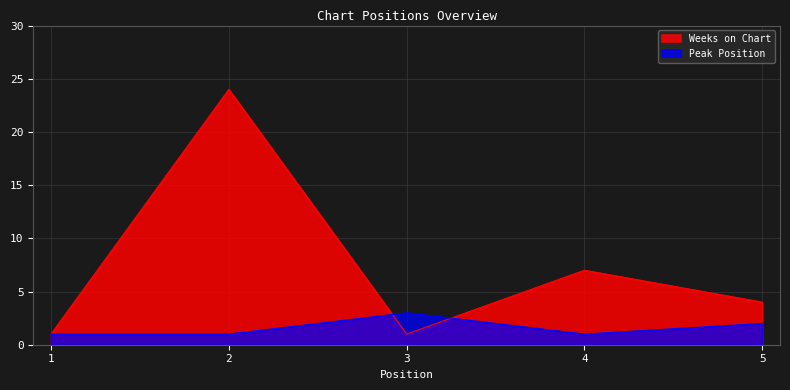

At which category is the sum across all series the highest?

2